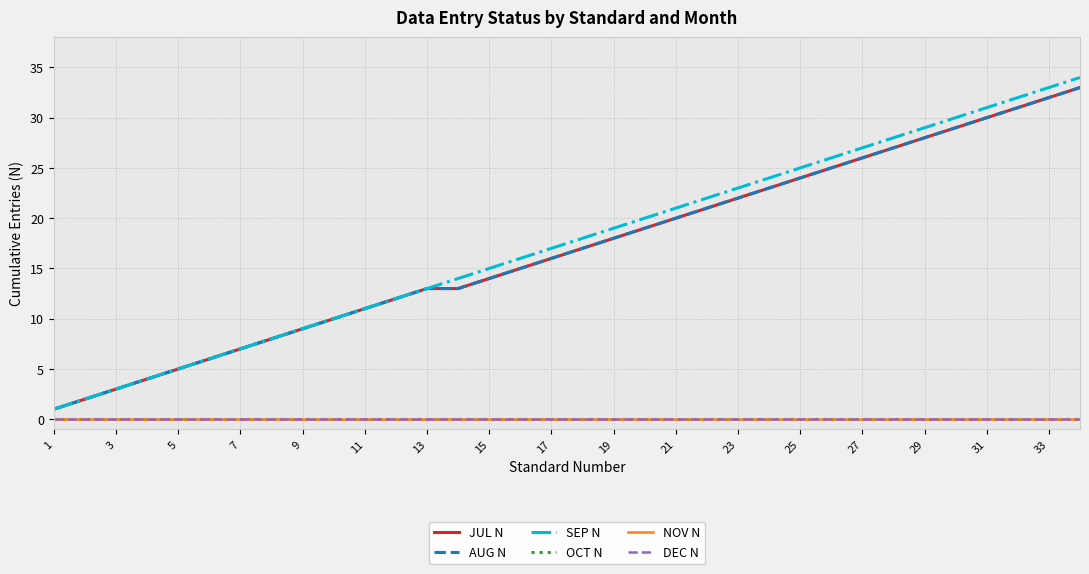

Does the chart have visible grid lines?

Yes